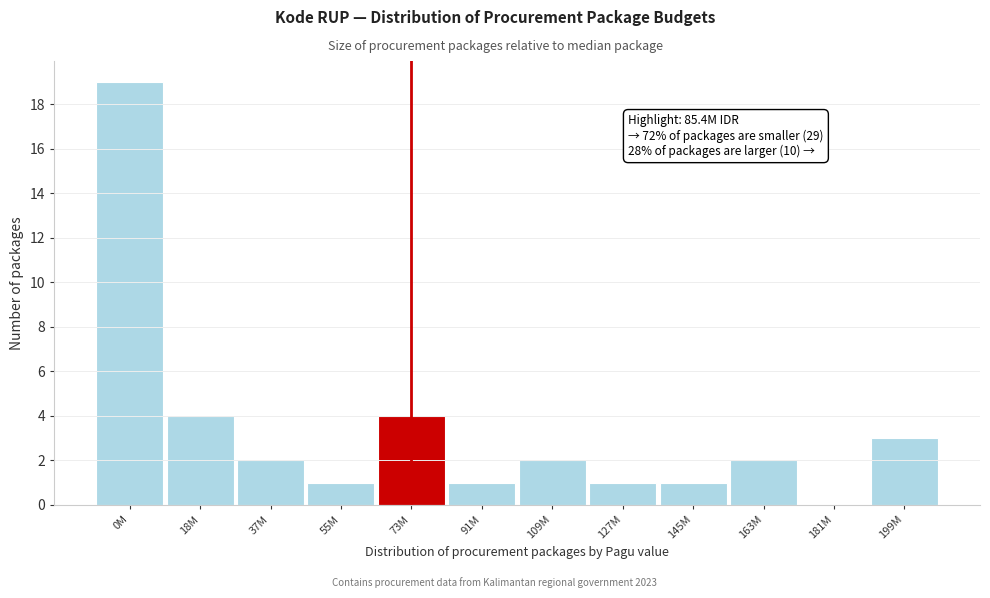

Reading left to right, transcribe all the data shown in this chart.

0M=19	18M=4	37M=2	55M=1	73M=4	91M=1	109M=2	127M=1	145M=1	163M=2	181M=0	199M=3